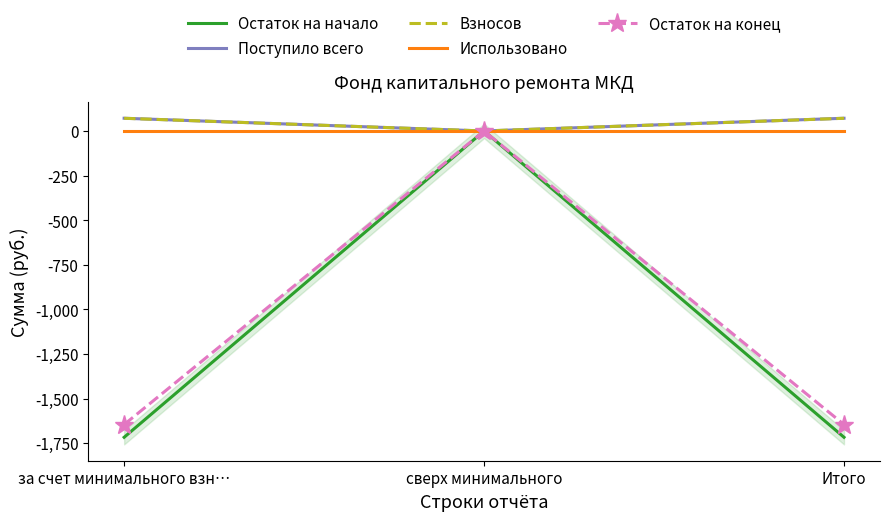

What are all the series names shown in the legend?

Остаток на начало, Поступило всего, Взносов, Использовано, Остаток на конец